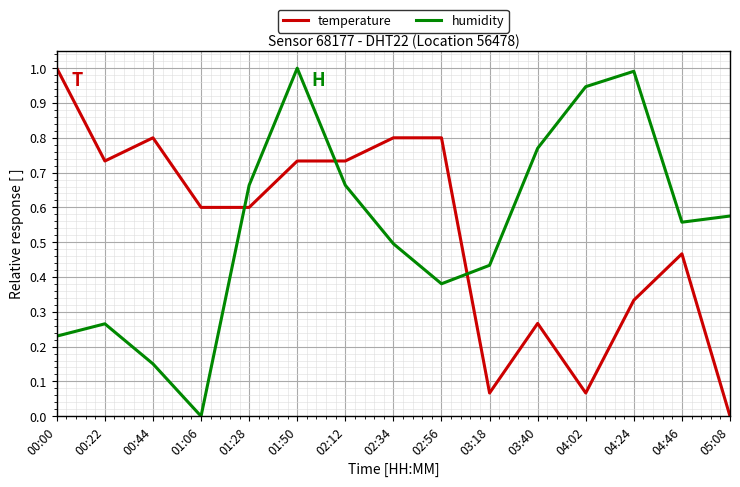

True or false: temperature has more than 0 points higher than both neighbors.

True